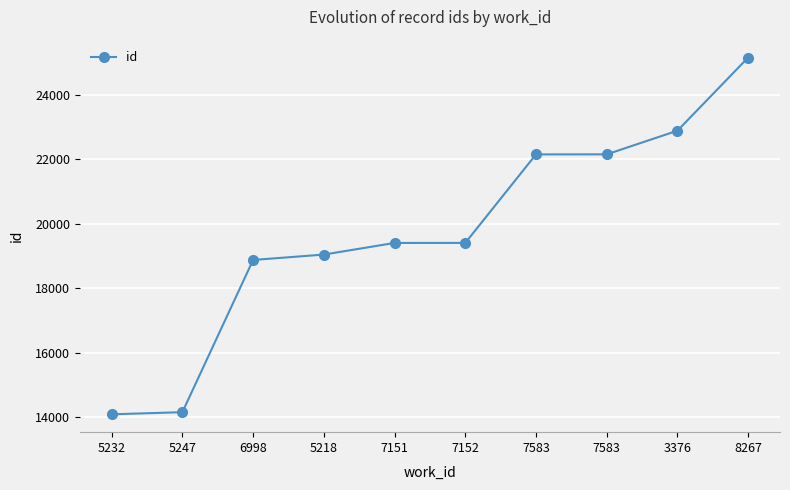

What is the minimum value shown in the chart?

14088